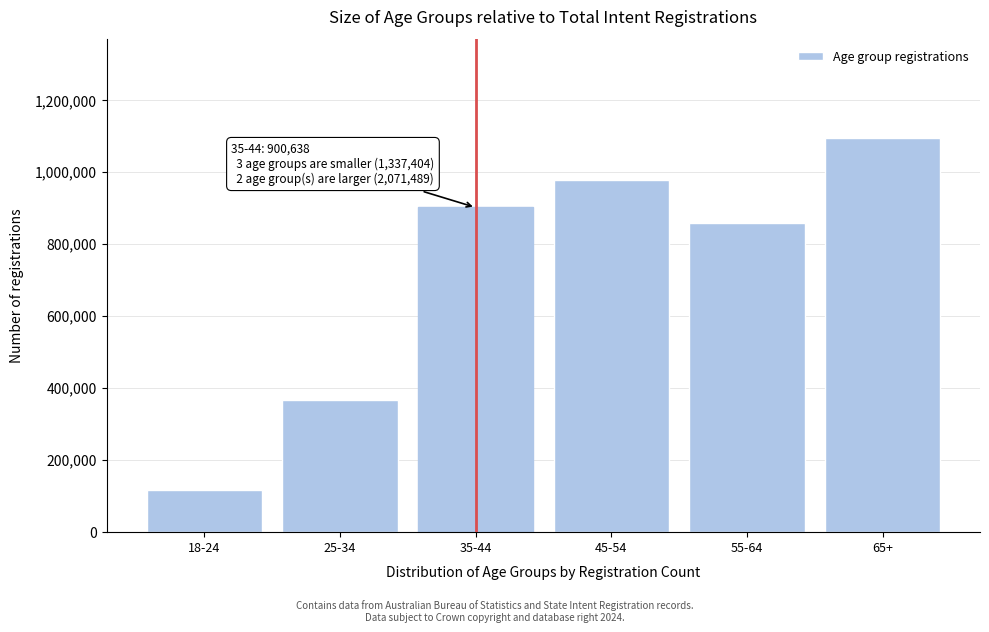

Reading left to right, what are all the values shown in this chart?

18-24=116570	25-34=364791	35-44=900638	45-54=976707	55-64=856043	65+=1094782